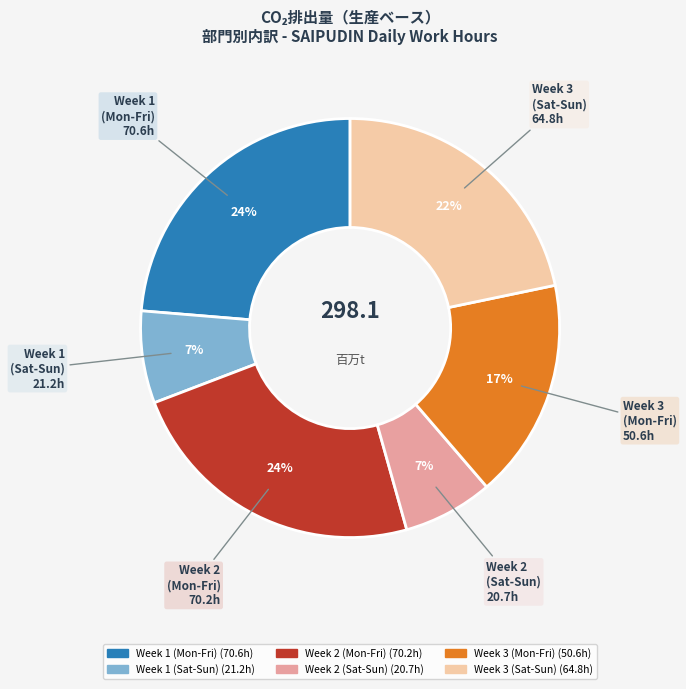

To the nearest percent, what is the average slice percentage?

17%